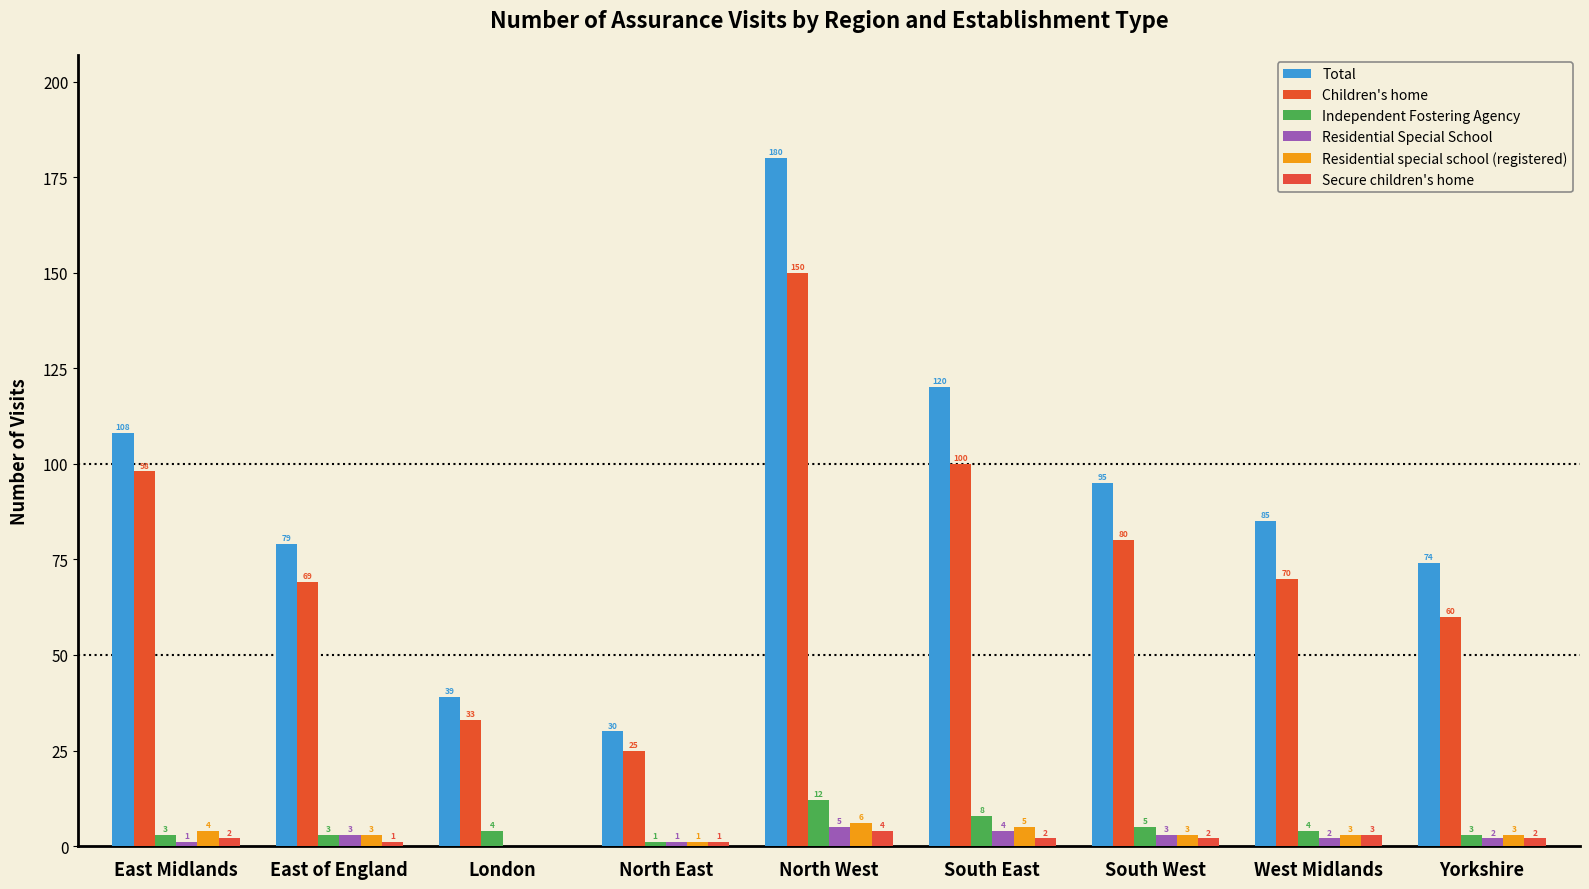

Where does the Secure children's home series first go above 2?

North West